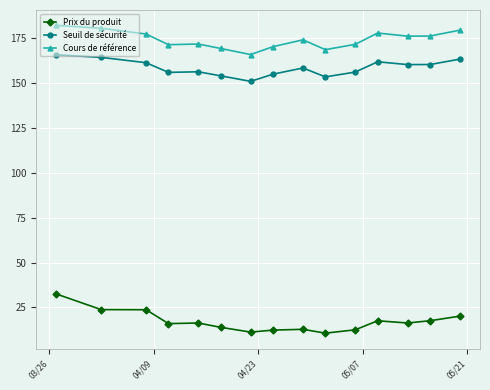

How many lines are shown in the chart?

3